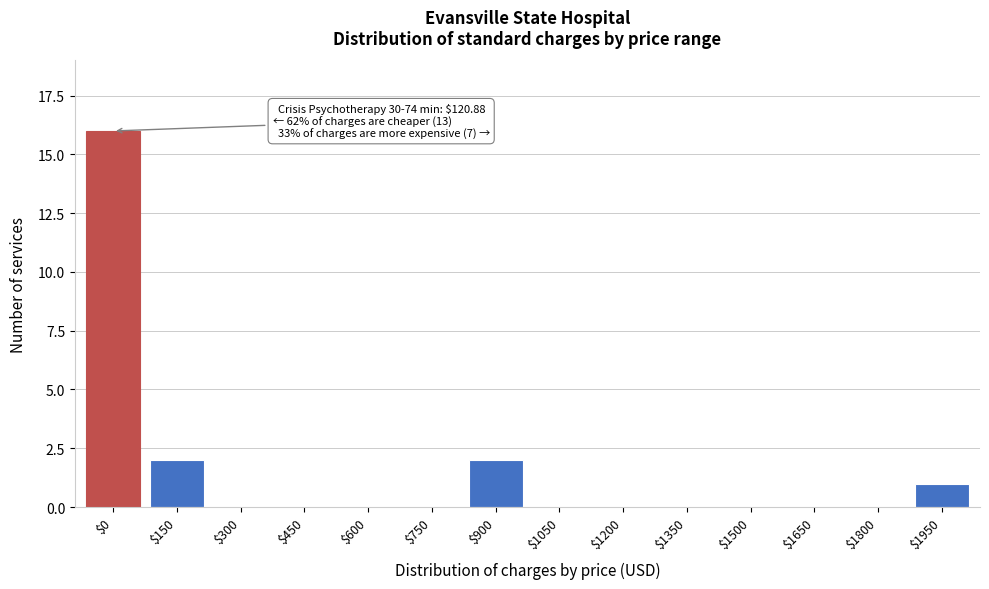

Which label corresponds to the largest value in the chart?

$0